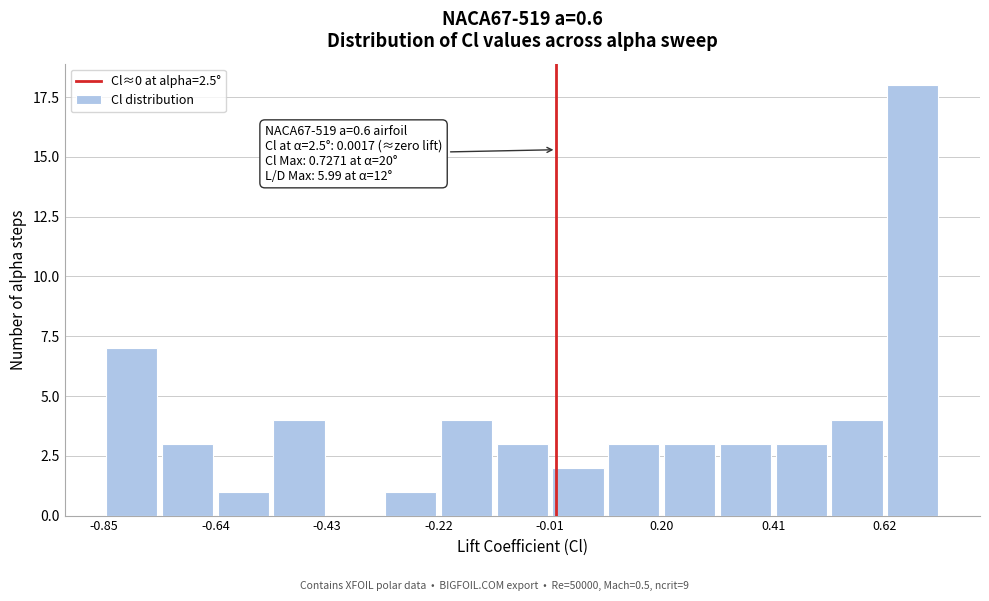

Around what value on the x-axis is the tallest bar? Give the approximate position of its centre, as read against the axis.

0.65